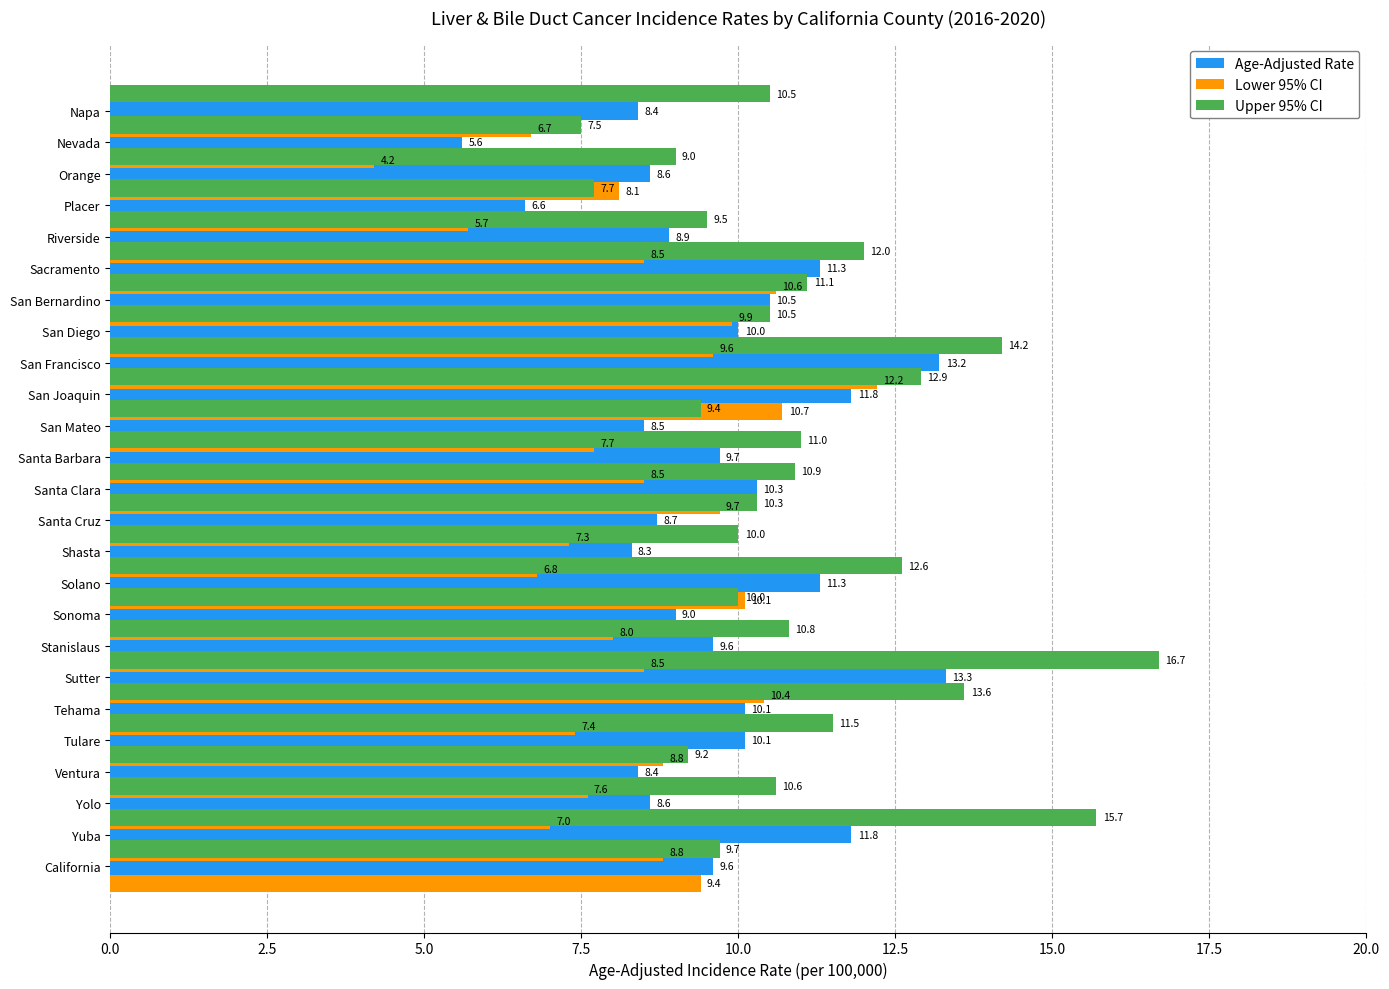

What is the minimum value shown in the chart?

4.2